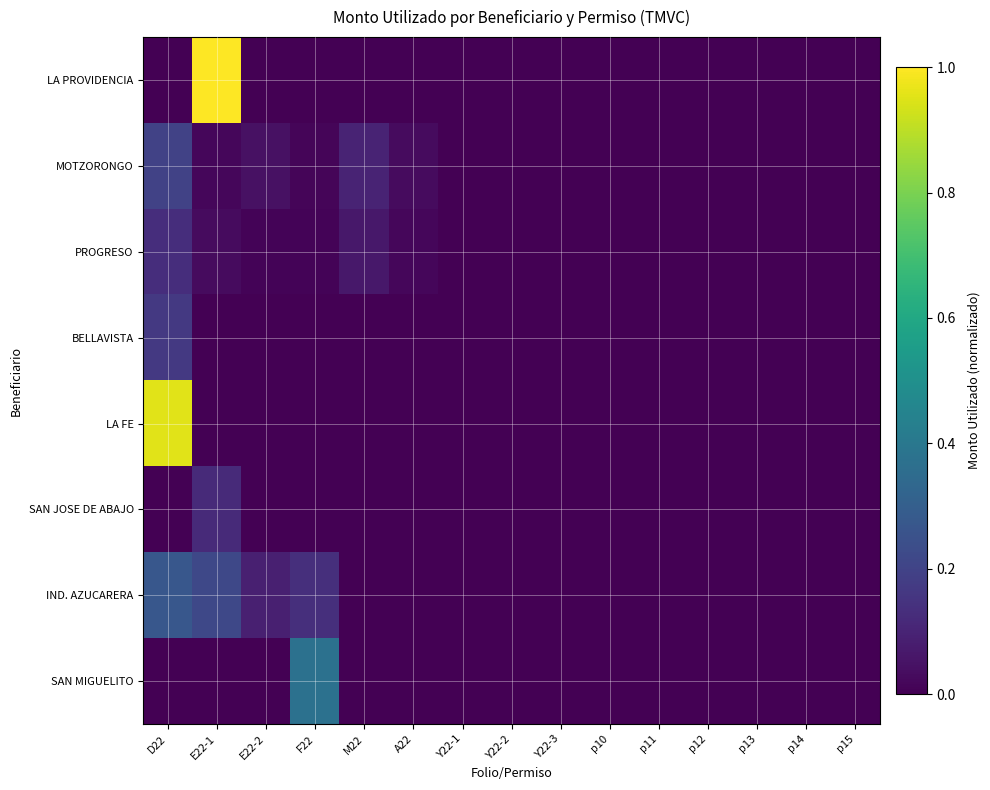

Reading right to left, extract all data points from this chart.

LA PROVIDENCIA: p15=0.0	p14=0.0	p13=0.0	p12=0.0	p11=0.0	p10=0.0	Y22-3=0.0	Y22-2=0.0	Y22-1=0.0	A22=0.0	M22=0.0	F22=0.0	E22-2=0.0	E22-1=1.0	D22=0.0
MOTZORONGO: p15=0.0	p14=0.0	p13=0.0	p12=0.0	p11=0.0	p10=0.0	Y22-3=0.0	Y22-2=0.0	Y22-1=0.0	A22=0.0	M22=0.1	F22=0.0	E22-2=0.0	E22-1=0.0	D22=0.2
PROGRESO: p15=0.0	p14=0.0	p13=0.0	p12=0.0	p11=0.0	p10=0.0	Y22-3=0.0	Y22-2=0.0	Y22-1=0.0	A22=0.0	M22=0.1	F22=0.0	E22-2=0.0	E22-1=0.0	D22=0.1
BELLAVISTA: p15=0.0	p14=0.0	p13=0.0	p12=0.0	p11=0.0	p10=0.0	Y22-3=0.0	Y22-2=0.0	Y22-1=0.0	A22=0.0	M22=0.0	F22=0.0	E22-2=0.0	E22-1=0.0	D22=0.2
LA FE: p15=0.0	p14=0.0	p13=0.0	p12=0.0	p11=0.0	p10=0.0	Y22-3=0.0	Y22-2=0.0	Y22-1=0.0	A22=0.0	M22=0.0	F22=0.0	E22-2=0.0	E22-1=0.0	D22=1.0
SAN JOSE DE ABAJO: p15=0.0	p14=0.0	p13=0.0	p12=0.0	p11=0.0	p10=0.0	Y22-3=0.0	Y22-2=0.0	Y22-1=0.0	A22=0.0	M22=0.0	F22=0.0	E22-2=0.0	E22-1=0.1	D22=0.0
IND. AZUCARERA: p15=0.0	p14=0.0	p13=0.0	p12=0.0	p11=0.0	p10=0.0	Y22-3=0.0	Y22-2=0.0	Y22-1=0.0	A22=0.0	M22=0.0	F22=0.1	E22-2=0.1	E22-1=0.2	D22=0.3
SAN MIGUELITO: p15=0.0	p14=0.0	p13=0.0	p12=0.0	p11=0.0	p10=0.0	Y22-3=0.0	Y22-2=0.0	Y22-1=0.0	A22=0.0	M22=0.0	F22=0.4	E22-2=0.0	E22-1=0.0	D22=0.0